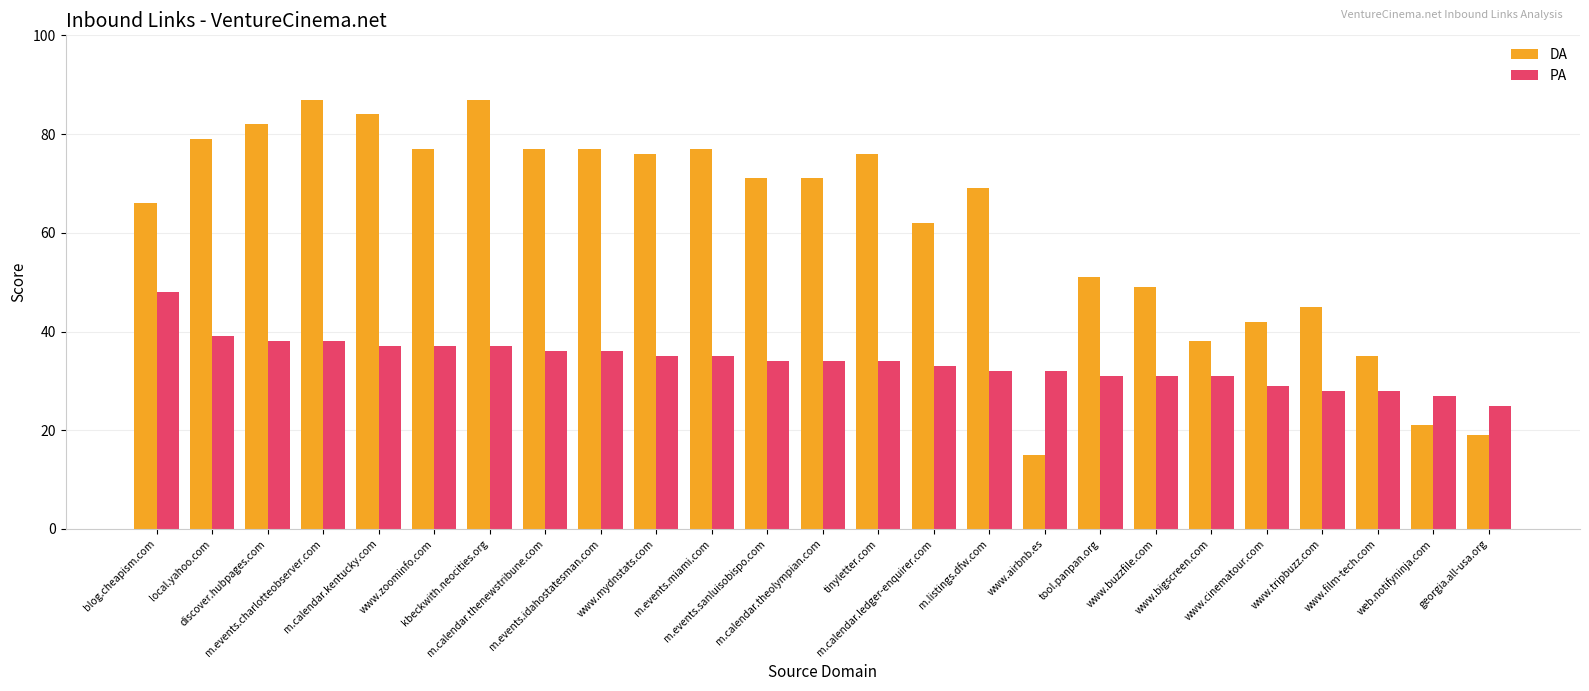

Between www.mydnstats.com and m.calendar.ledger-enquirer.com, which series saw the biggest shift?

DA